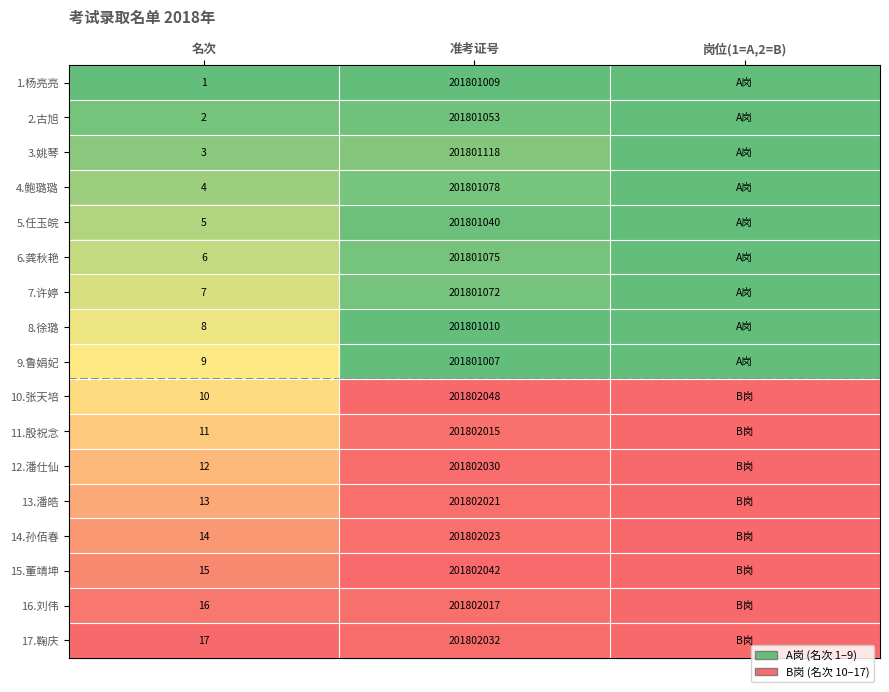

Rank the series at 准考证号 from highest to lowest value.

10.张天培, 15.董靖坤, 17.鞠庆, 12.潘仕仙, 14.孙佰春, 13.潘皓, 16.刘伟, 11.殷祝念, 3.姚琴, 4.鲍璐璐, 6.龚秋艳, 7.许婷, 2.古旭, 5.任玉皖, 8.徐璐, 1.杨亮亮, 9.鲁娟妃